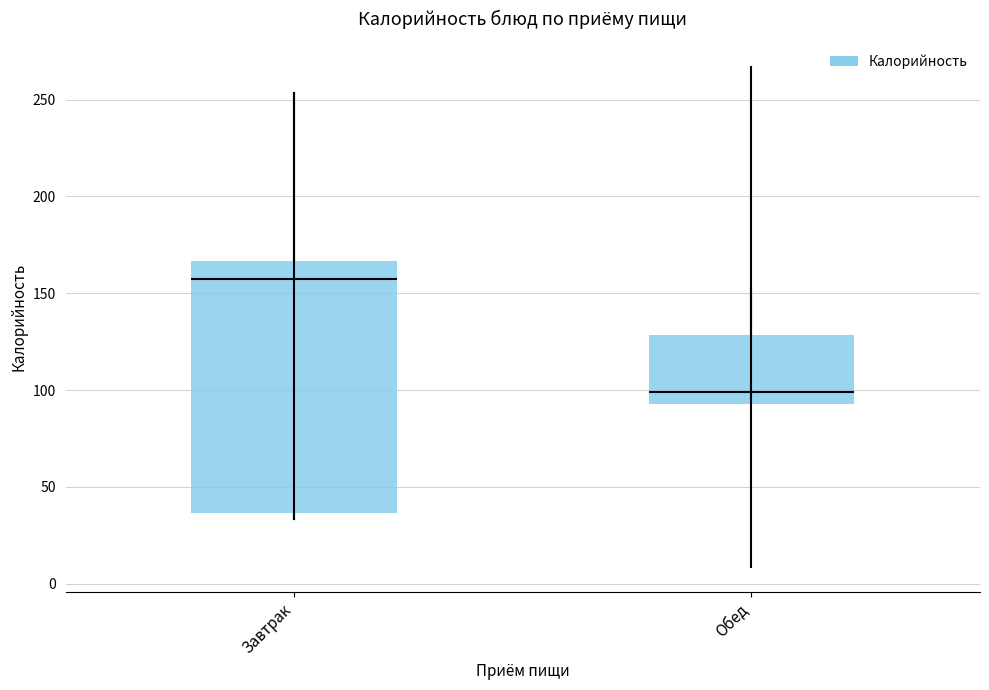

Comparing the boxes themselves (not the whiskers), which one is the tallest?

Завтрак